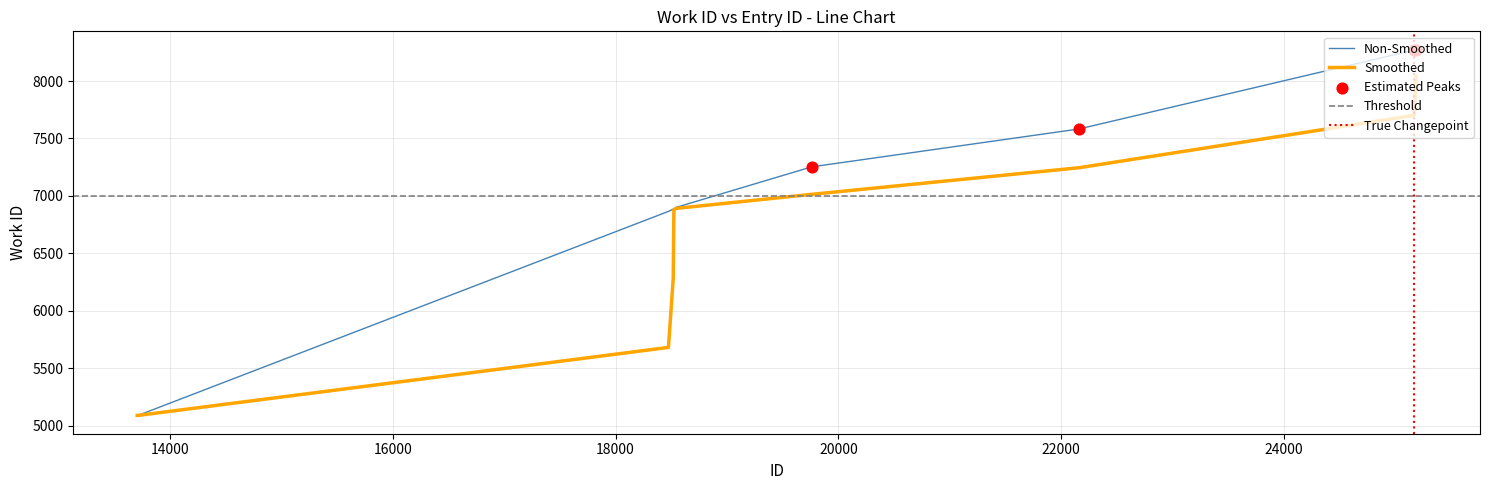

Approximately how many times larger is the value at 25184 compared to 18518?

1.2